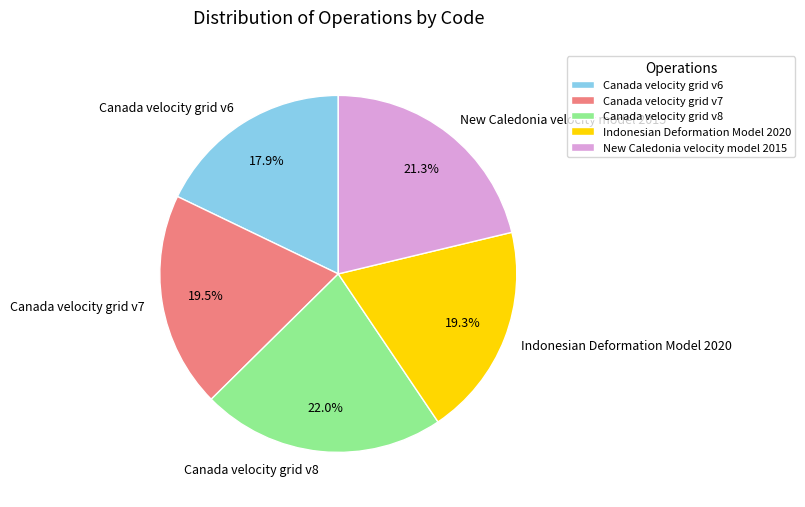

Is New Caledonia velocity model 2015 the majority of the pie?

No